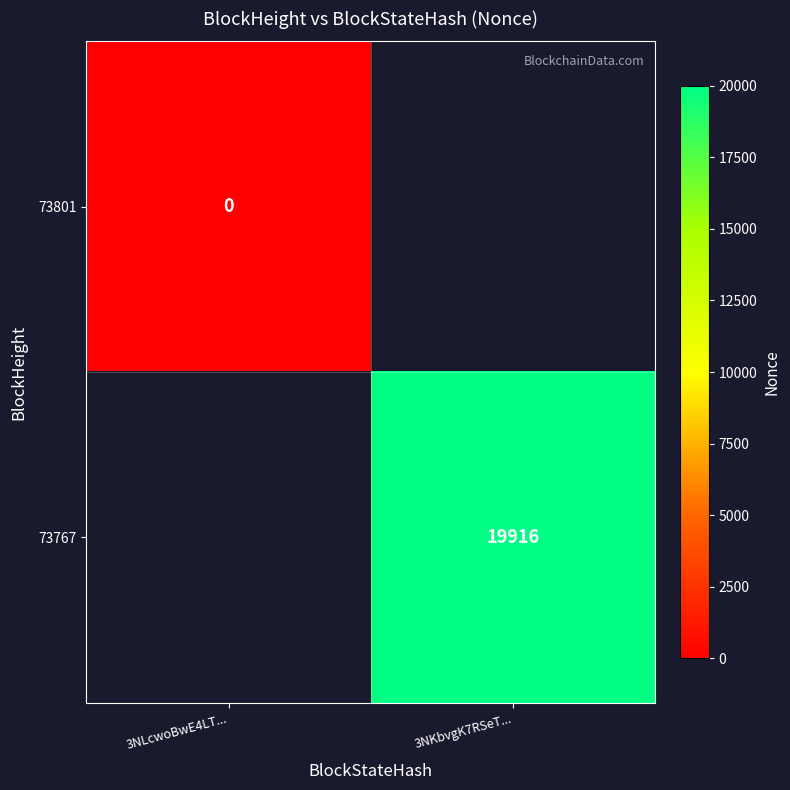

Which label corresponds to the smallest value in the chart?

3NLcwoBwE4LT...